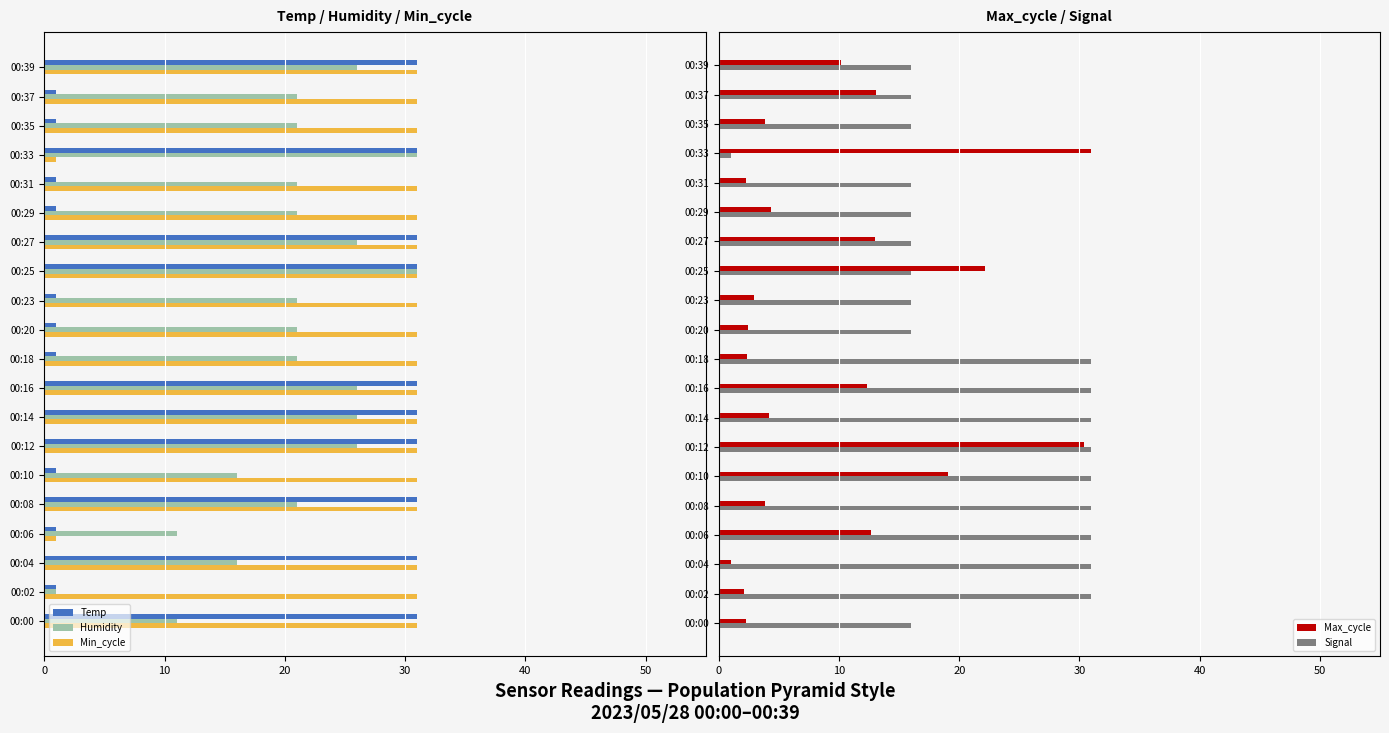

How many bars are there in total?

100